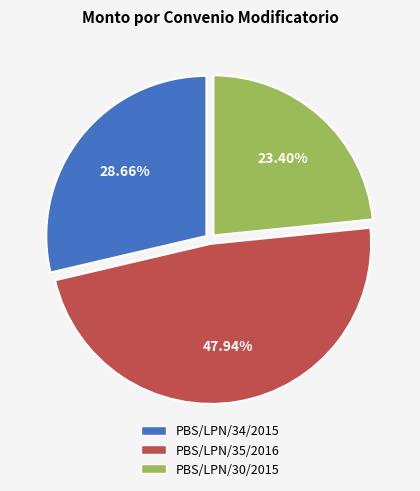

How many segments does this pie chart have?

3